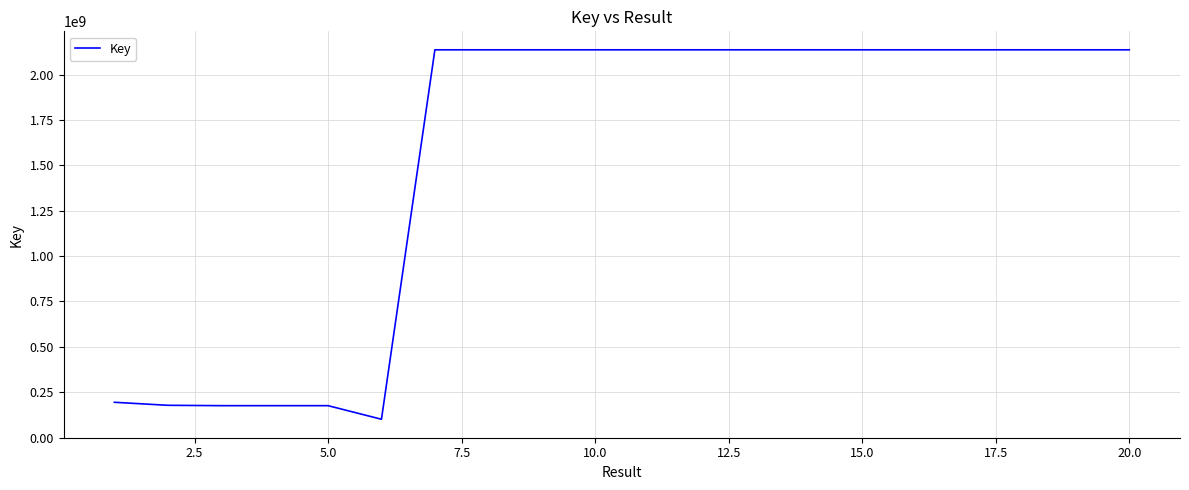

What is the difference between the maximum and minimum values?

2037037528